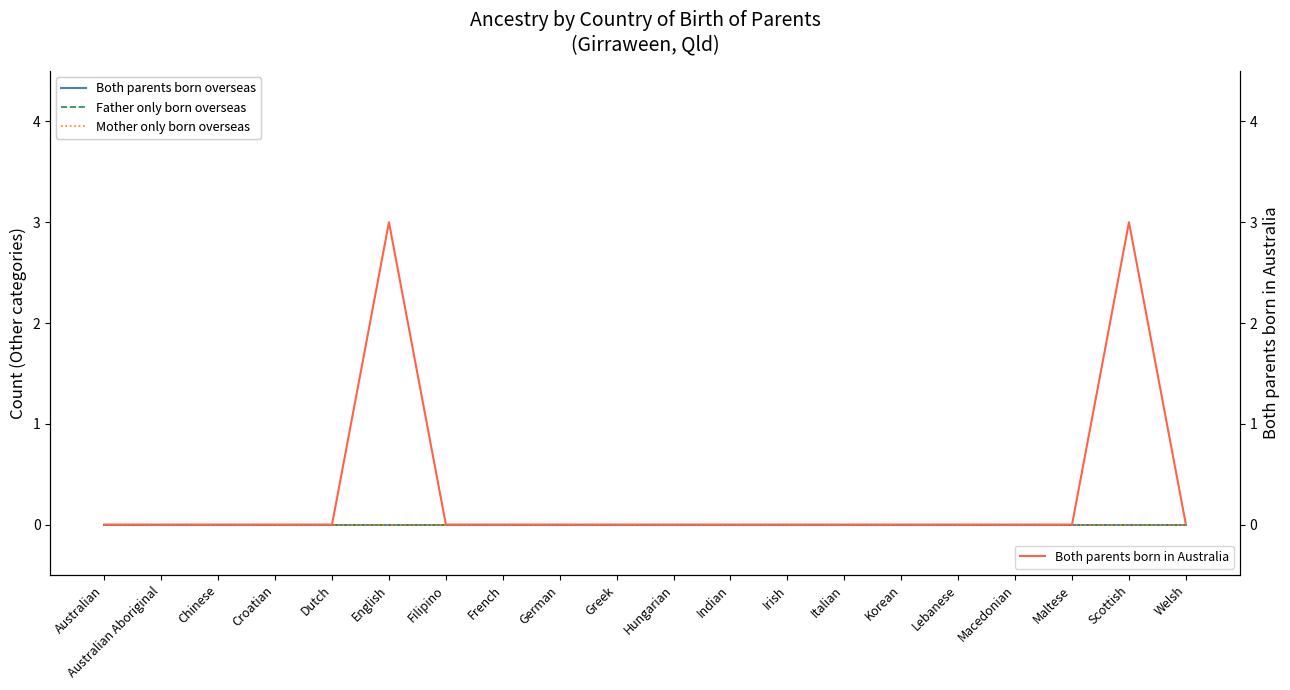

Reading right to left, list all the values displayed in this chart.

Both parents born overseas: Welsh=0	Scottish=0	Maltese=0	Macedonian=0	Lebanese=0	Korean=0	Italian=0	Irish=0	Indian=0	Hungarian=0	Greek=0	German=0	French=0	Filipino=0	English=0	Dutch=0	Croatian=0	Chinese=0	Australian Aboriginal=0	Australian=0
Father only born overseas: Welsh=0	Scottish=0	Maltese=0	Macedonian=0	Lebanese=0	Korean=0	Italian=0	Irish=0	Indian=0	Hungarian=0	Greek=0	German=0	French=0	Filipino=0	English=0	Dutch=0	Croatian=0	Chinese=0	Australian Aboriginal=0	Australian=0
Mother only born overseas: Welsh=0	Scottish=0	Maltese=0	Macedonian=0	Lebanese=0	Korean=0	Italian=0	Irish=0	Indian=0	Hungarian=0	Greek=0	German=0	French=0	Filipino=0	English=0	Dutch=0	Croatian=0	Chinese=0	Australian Aboriginal=0	Australian=0
Both parents born in Australia: Welsh=0	Scottish=3	Maltese=0	Macedonian=0	Lebanese=0	Korean=0	Italian=0	Irish=0	Indian=0	Hungarian=0	Greek=0	German=0	French=0	Filipino=0	English=3	Dutch=0	Croatian=0	Chinese=0	Australian Aboriginal=0	Australian=0